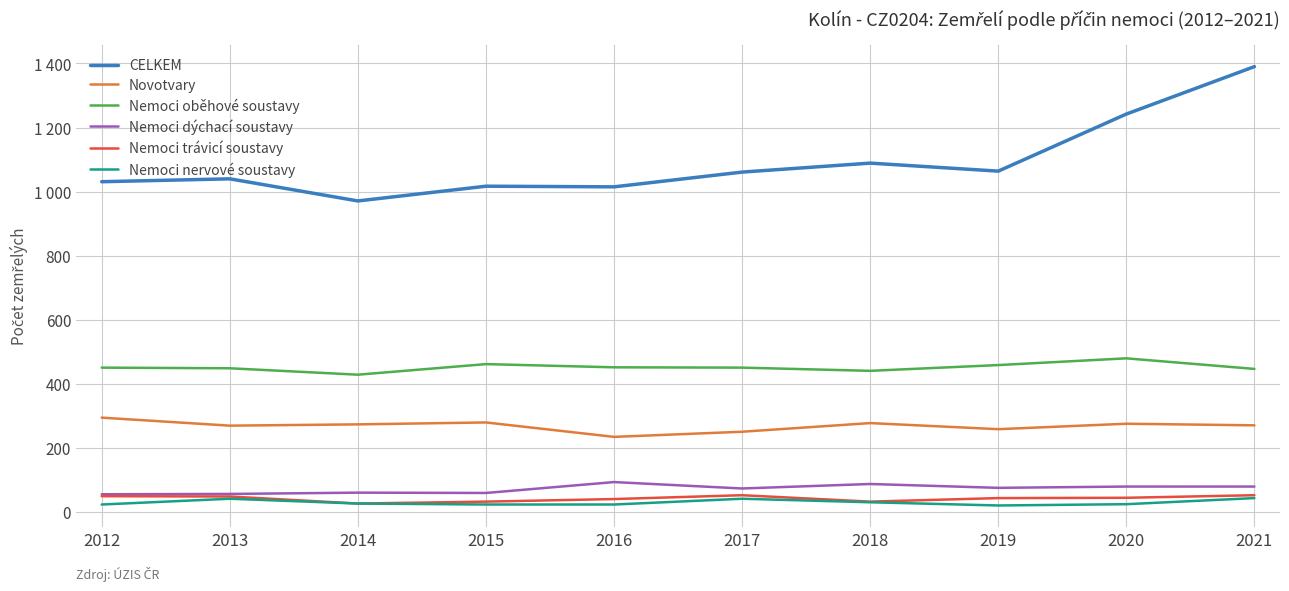

True or false: CELKEM and Nemoci oběhové soustavy cross at least once.

False